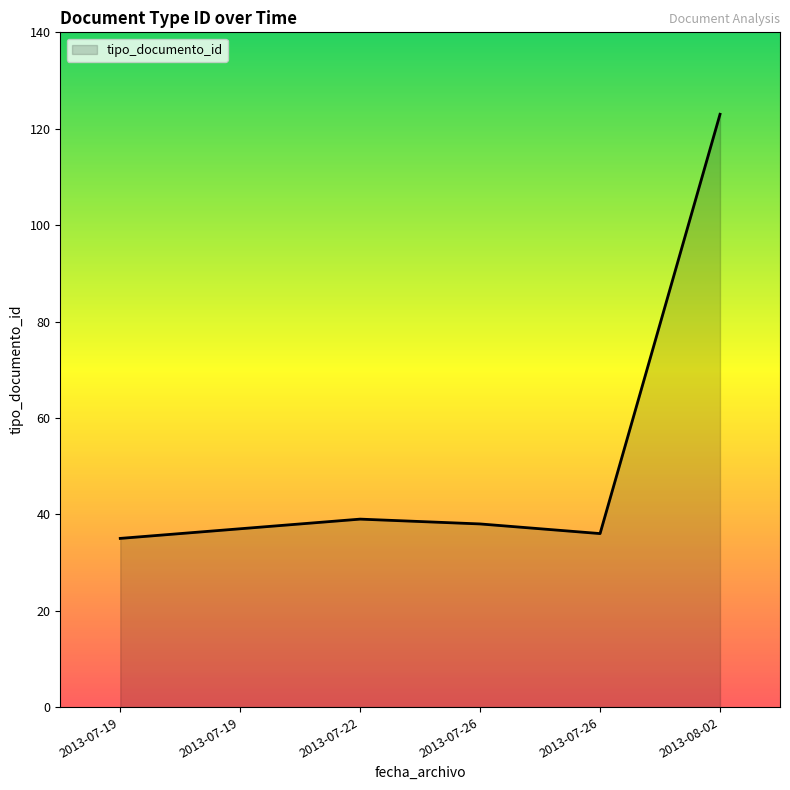

How many distinct data groups are displayed?

1